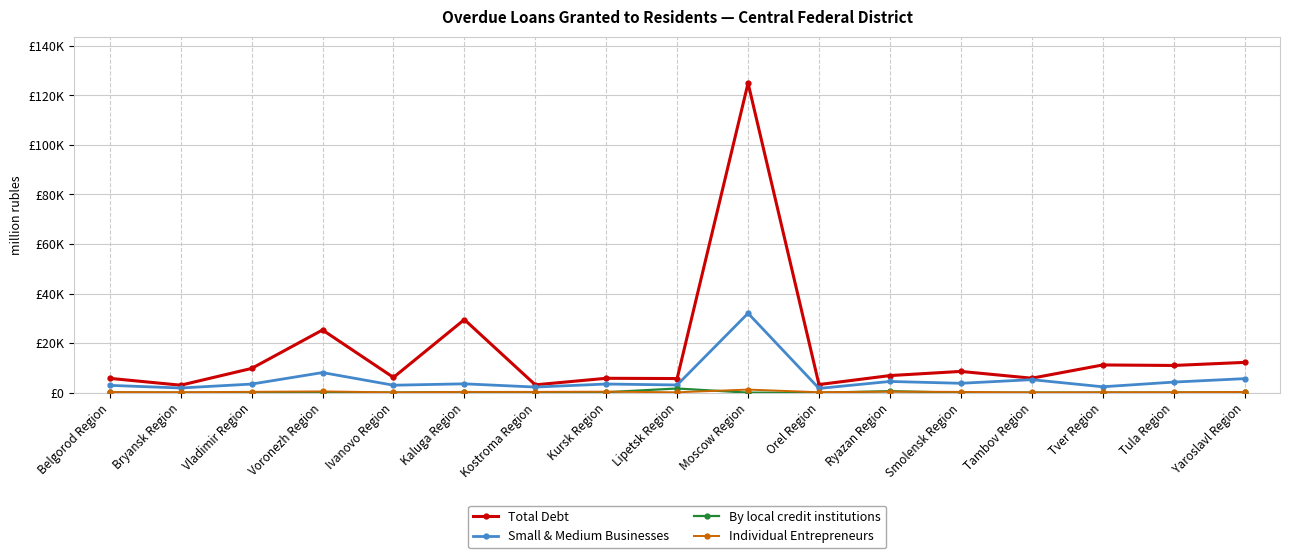

Does the chart have visible grid lines?

Yes